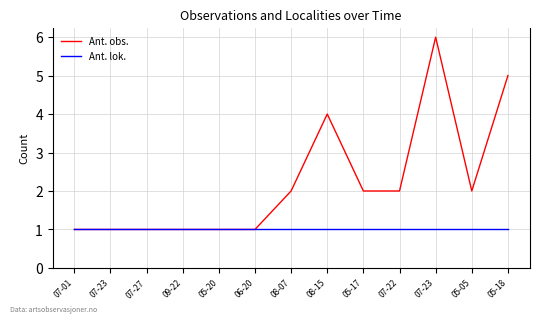

At which category is the sum across all series the highest?

07-23